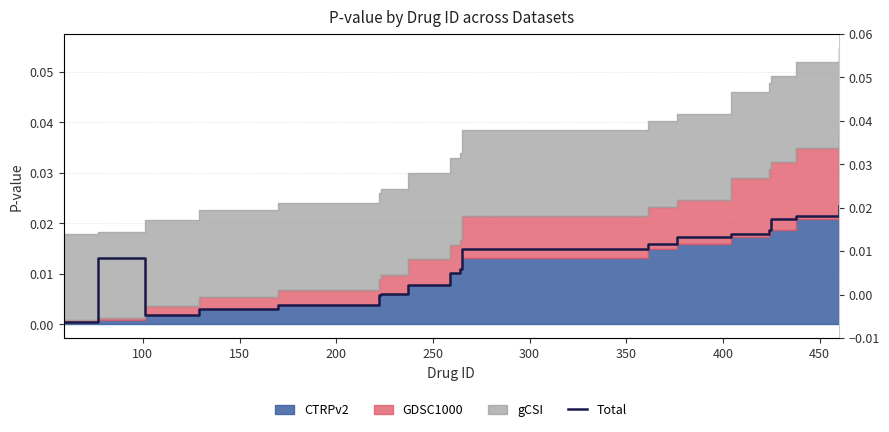

How many data points does each series have?

18